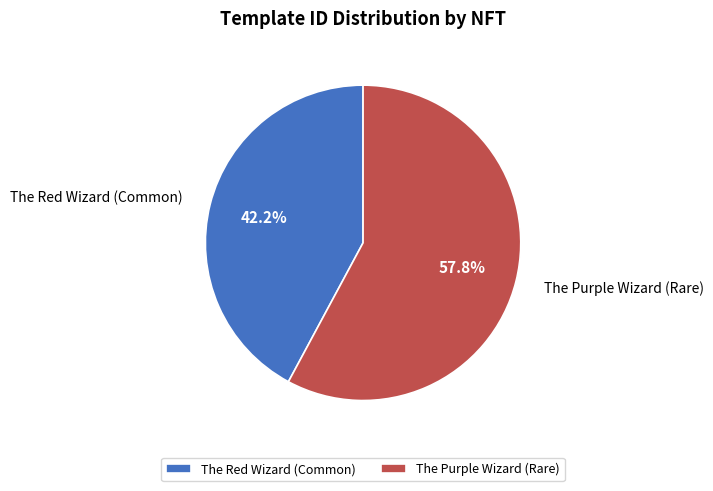

Rank the categories by value from lowest to highest.

The Red Wizard (Common), The Purple Wizard (Rare)